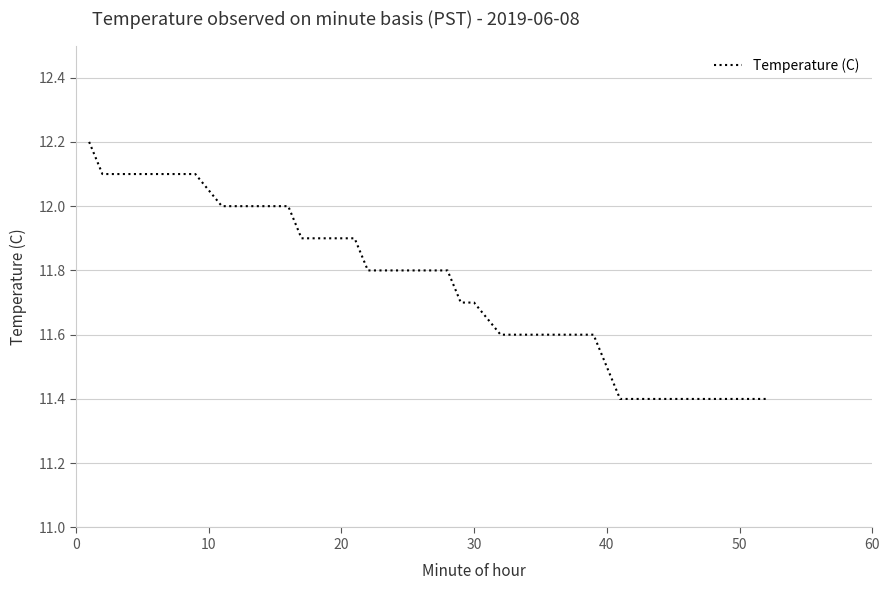

What is the difference between the maximum and minimum values?

0.8